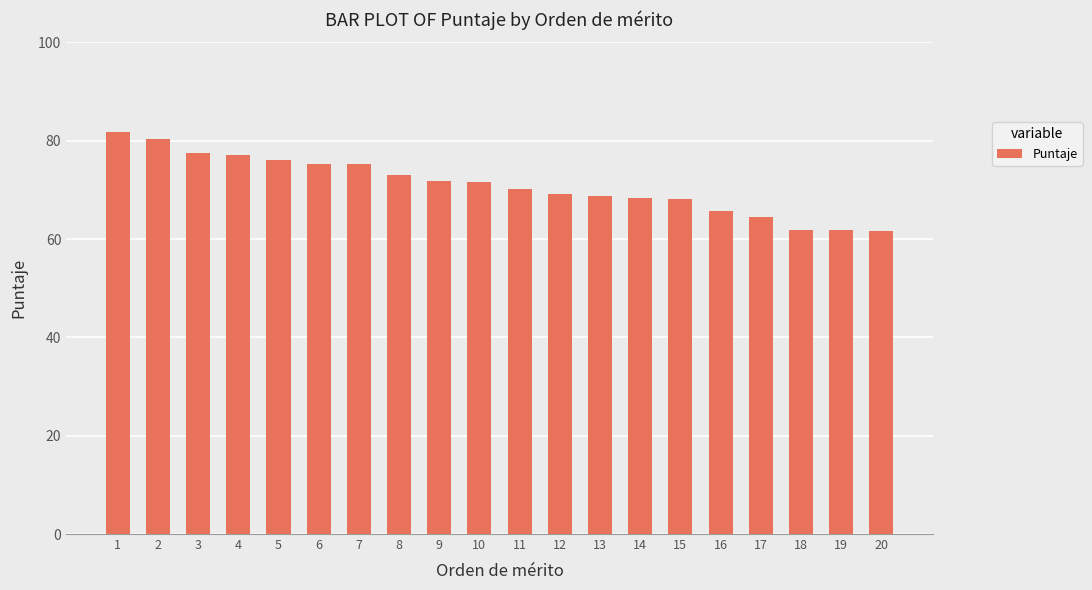

How many bars are there in total?

20